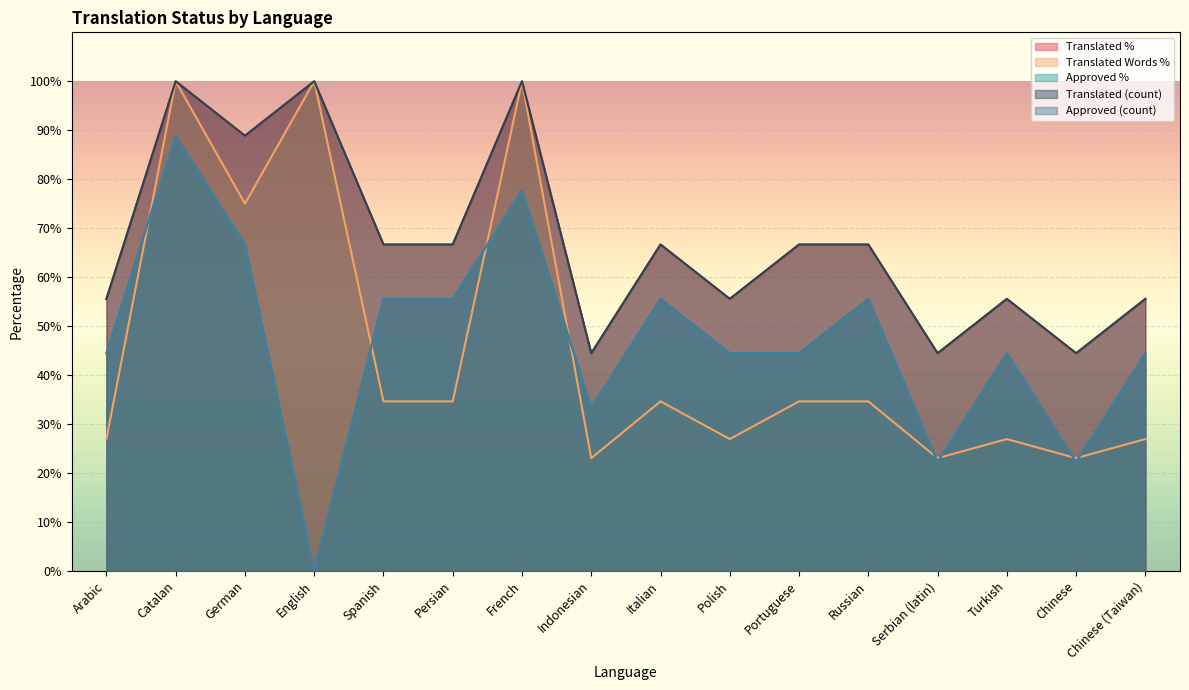

Reading left to right, list all the values displayed in this chart.

translated: 55.6	100.0	88.9	100.0	66.7	66.7	100.0	44.4	66.7	55.6	66.7	66.7	44.4	55.6	44.4	55.6
translated_percent: 55.5	100.0	88.8	100.0	66.6	66.6	100.0	44.4	66.6	55.5	66.6	66.6	44.4	55.5	44.4	55.5
translated_words_percent: 26.9	100.0	75.0	100.0	34.6	34.6	100.0	23.0	34.6	26.9	34.6	34.6	23.0	26.9	23.0	26.9
approved: 44.4	88.9	66.7	0.0	55.6	55.6	77.8	33.3	55.6	44.4	44.4	55.6	22.2	44.4	22.2	44.4
approved_percent: 44.4	88.8	66.6	0.0	55.5	55.5	77.7	33.3	55.5	44.4	44.4	55.5	22.2	44.4	22.2	44.4